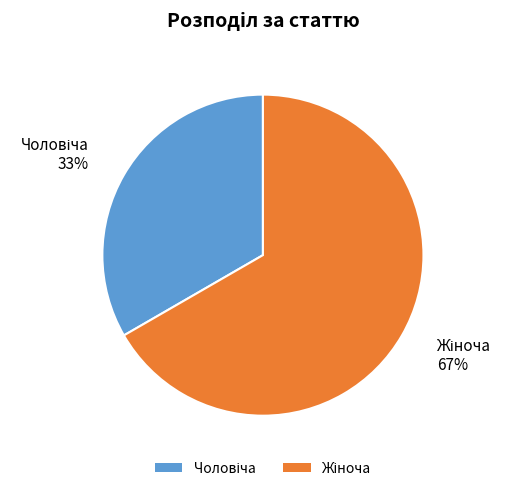

How many segments does this pie chart have?

2